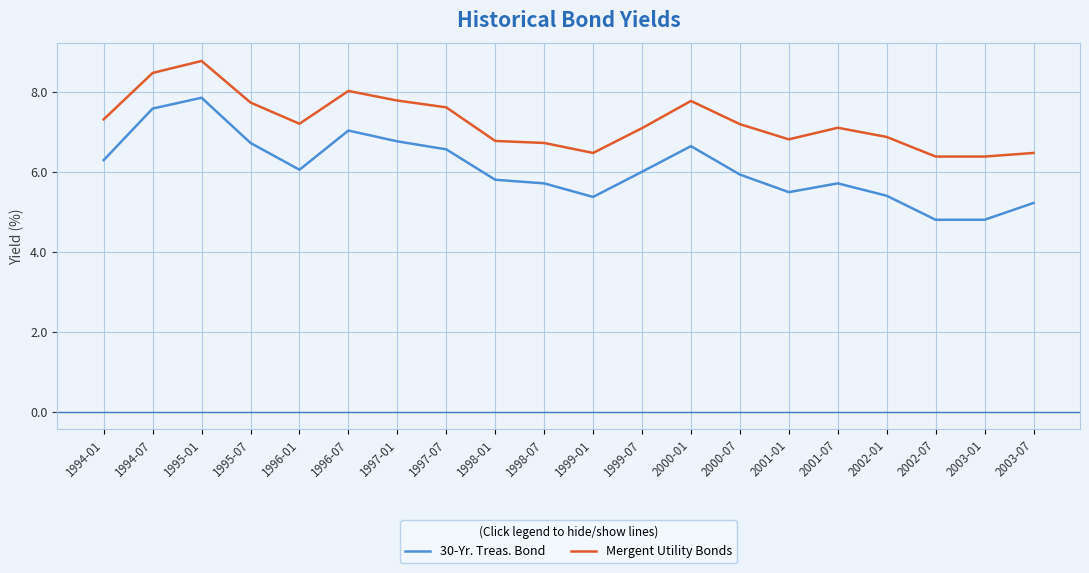

Which series changed the most between 1997-07 and 1998-07?

Mergent Utility Bonds